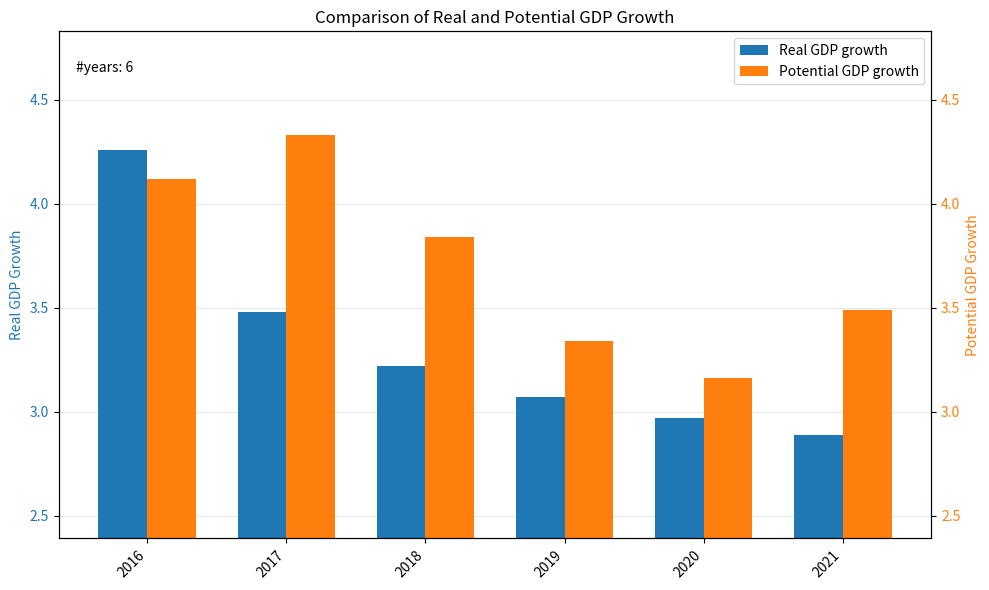

What is the value of the Potential GDP growth bar at the 2nd from the left?

4.3